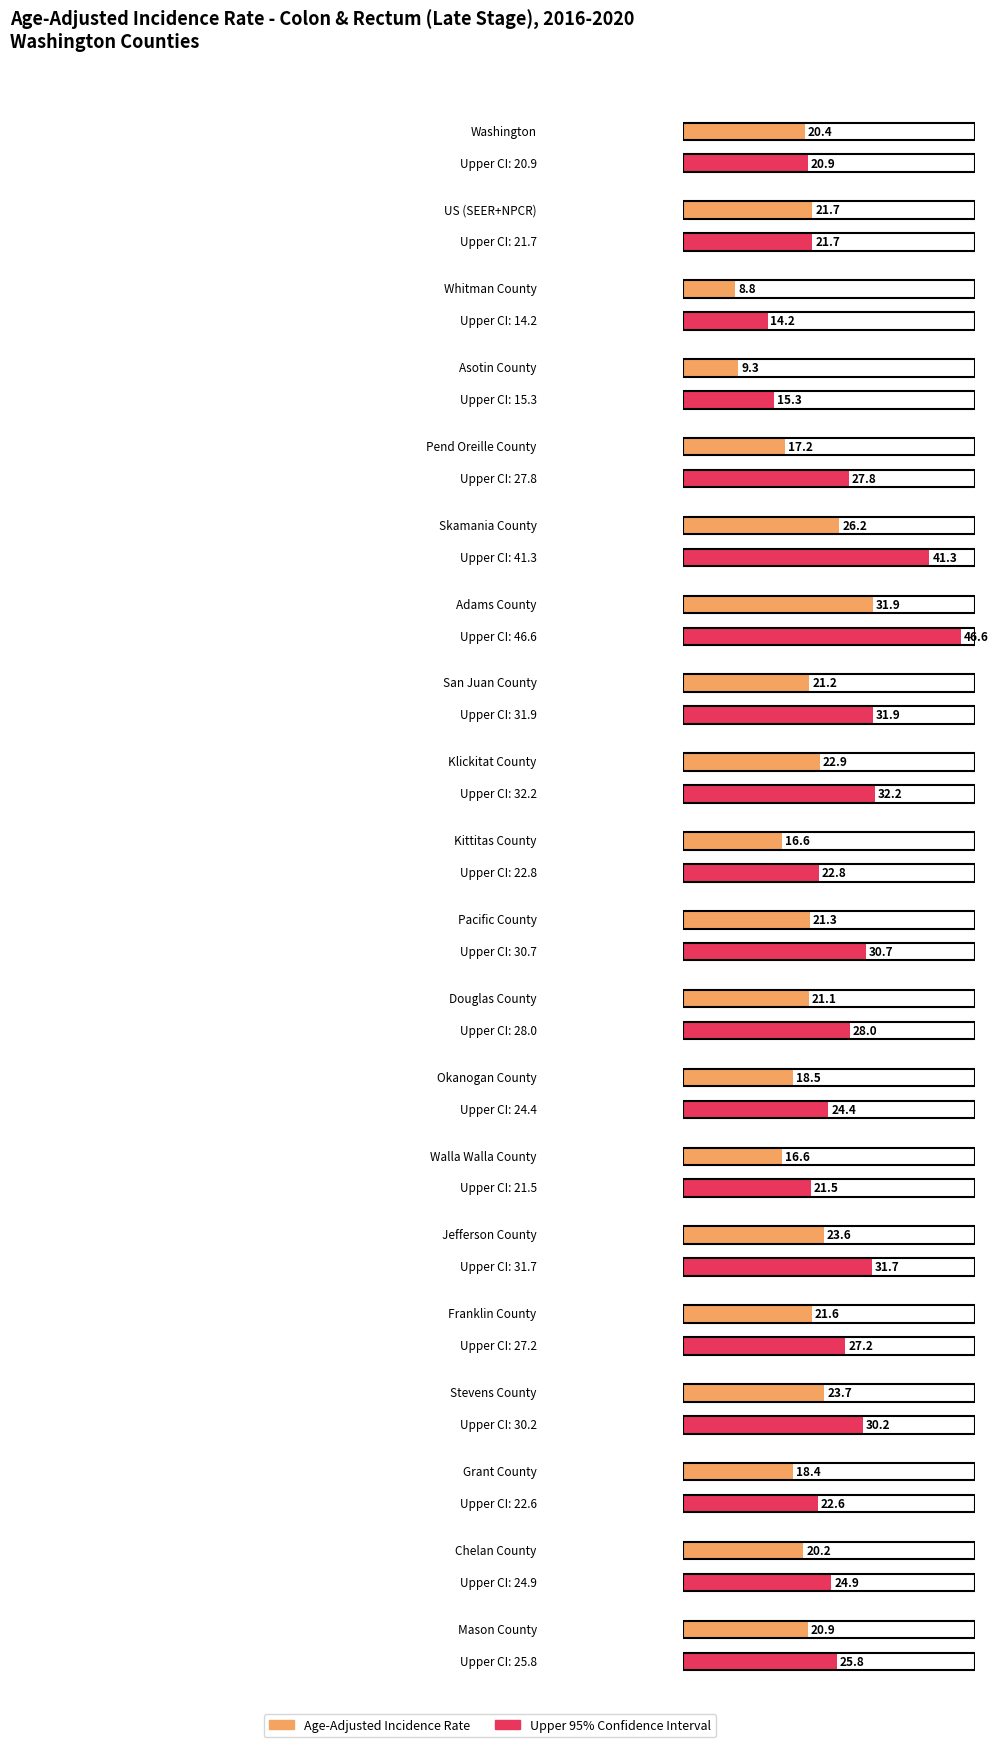

The chart shows a value of 18.4 at Grant County. True or false?

True